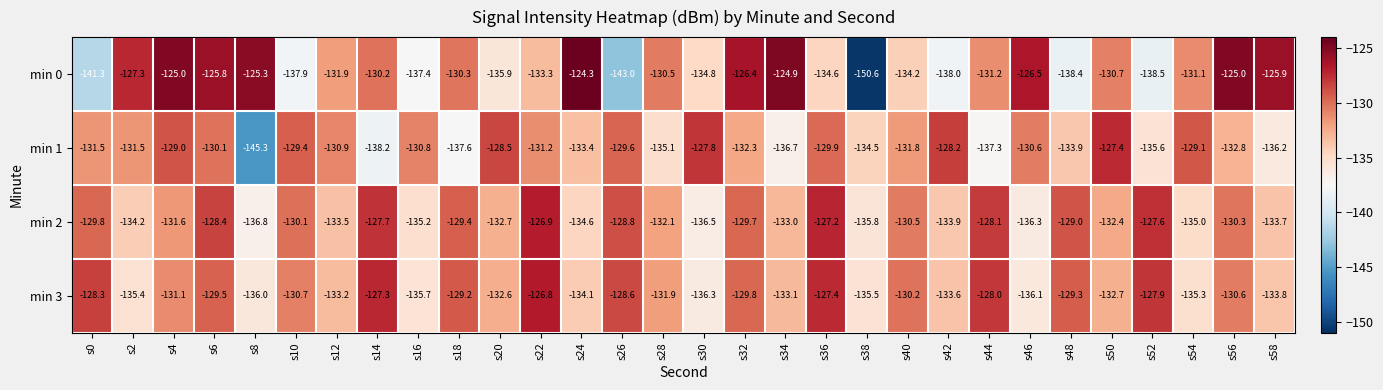

What is the difference between the second highest and second lowest values in the min 3 series?

8.8